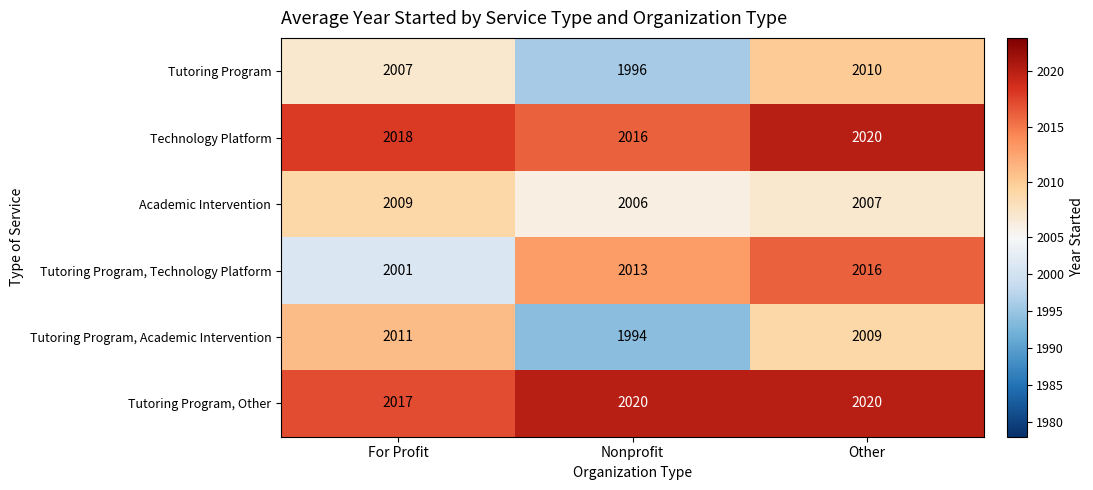

Reading right to left, list all the values displayed in this chart.

Tutoring Program: 2010	1996	2007
Technology Platform: 2020	2016	2018
Academic Intervention: 2007	2006	2009
Tutoring Program, Technology Platform: 2016	2013	2001
Tutoring Program, Academic Intervention: 2009	1994	2011
Tutoring Program, Other: 2020	2020	2017